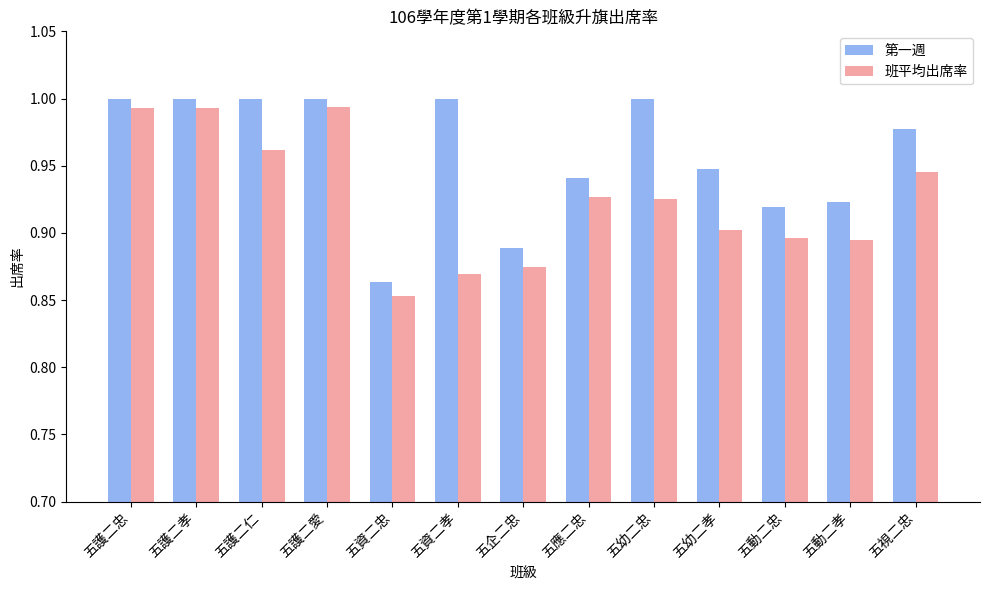

Which category has the lowest value across all series?

五資二忠